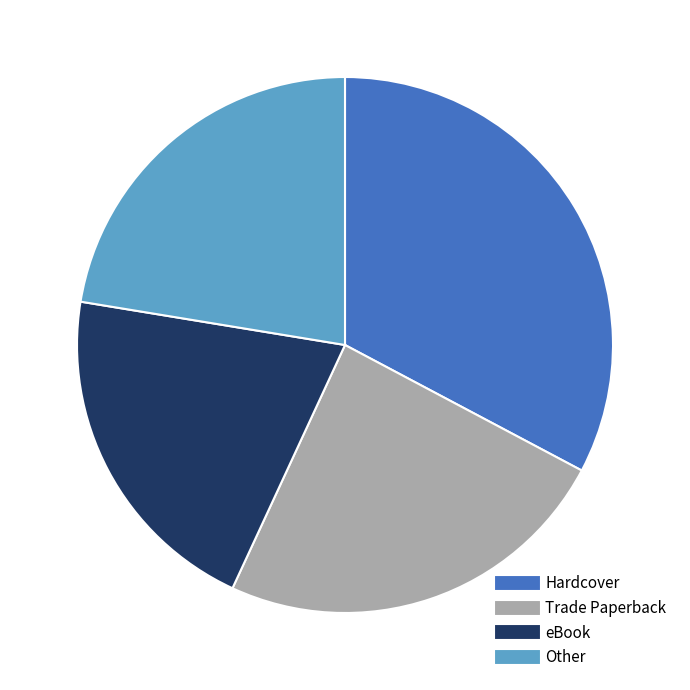

Is there a majority slice in this chart?

No